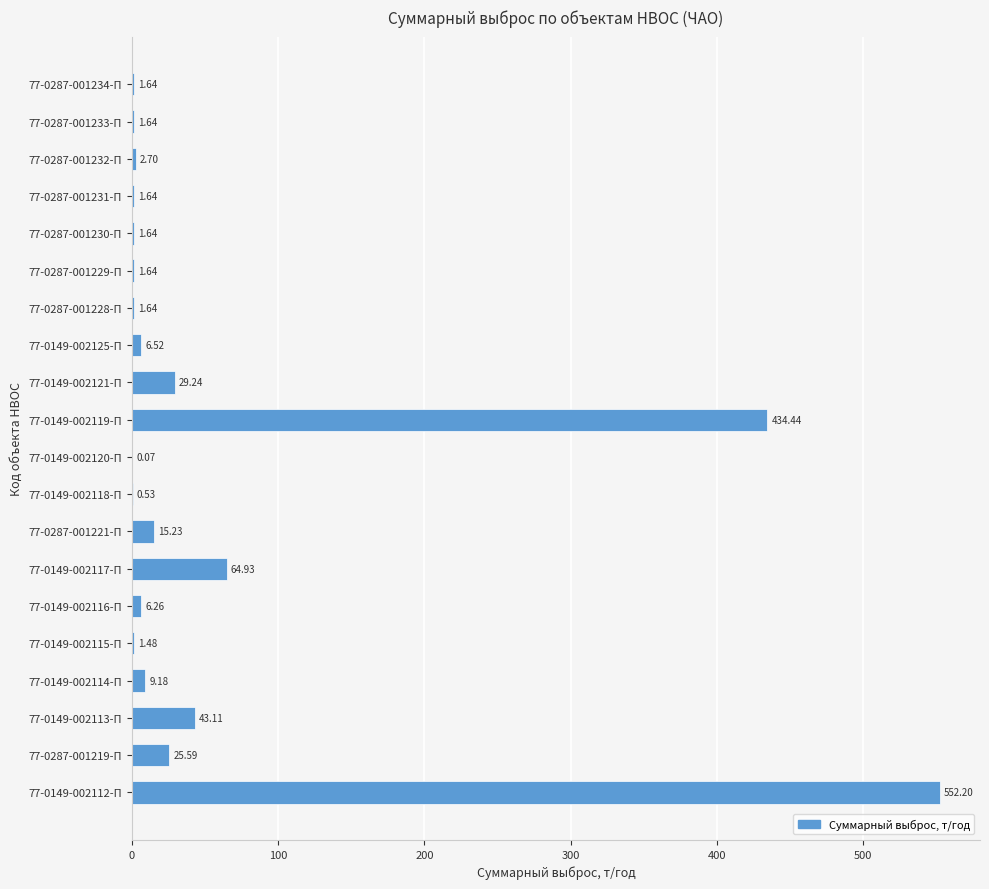

What is the sum of all values?

1201.3